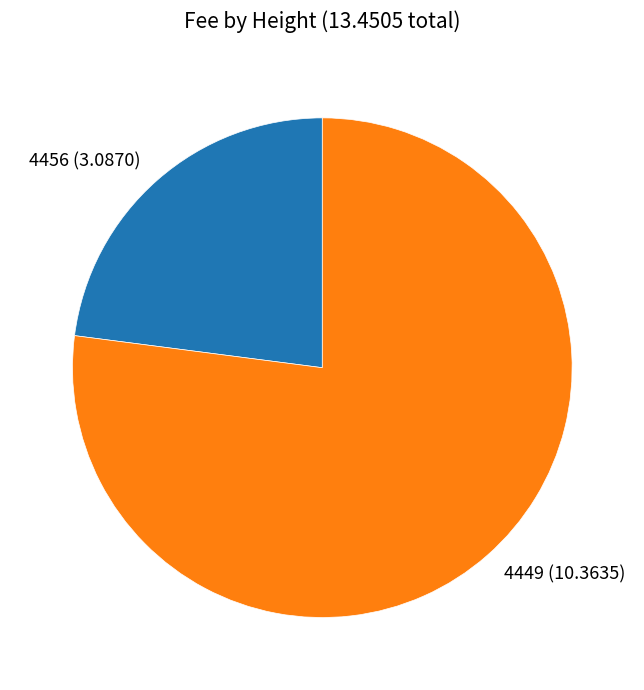

Approximately how many times larger is the value at 4456 (3.0870) compared to 4449 (10.3635)?

0.3